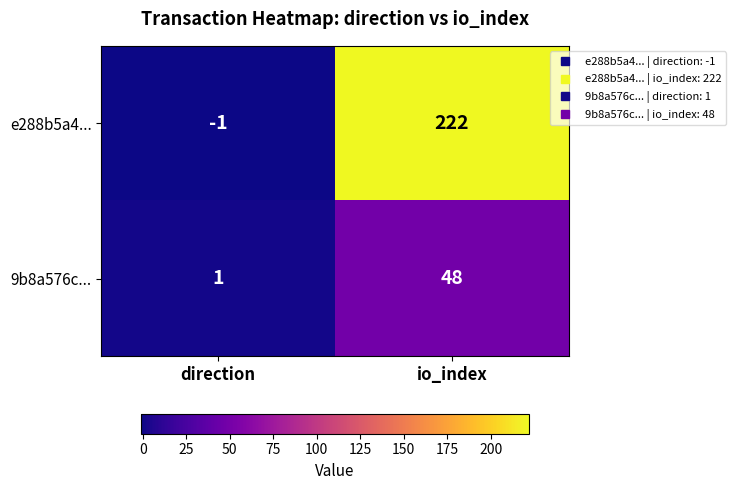

Which series has the largest total across all categories?

e288b5a4...